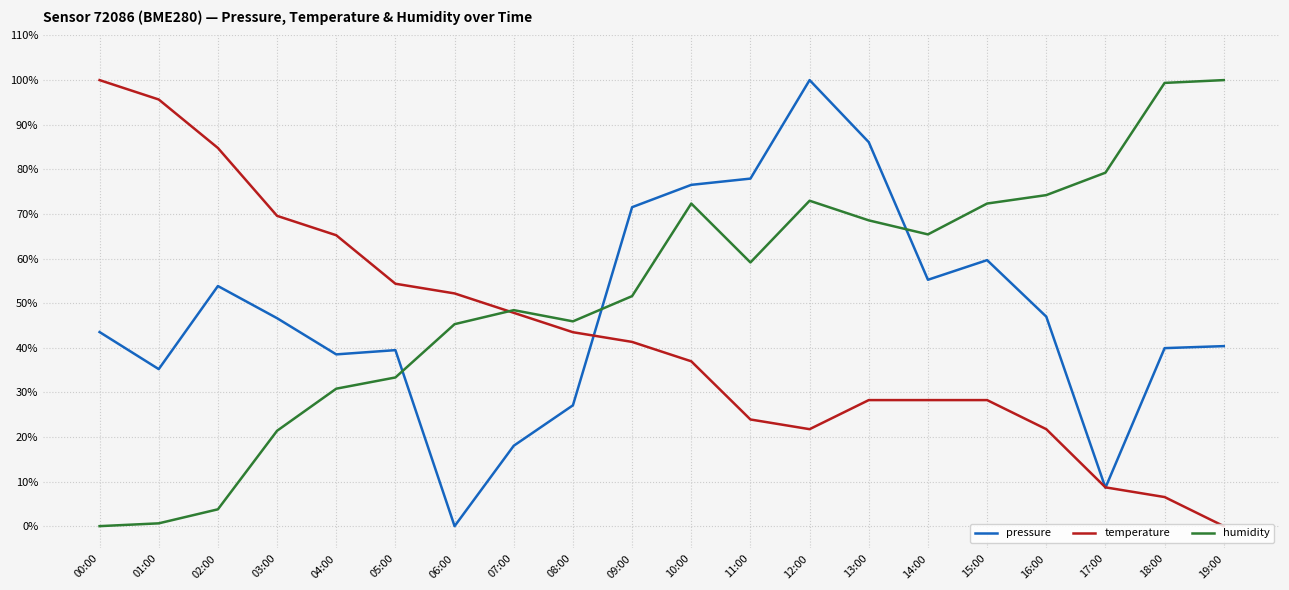

How many positive values does the humidity series have?

19